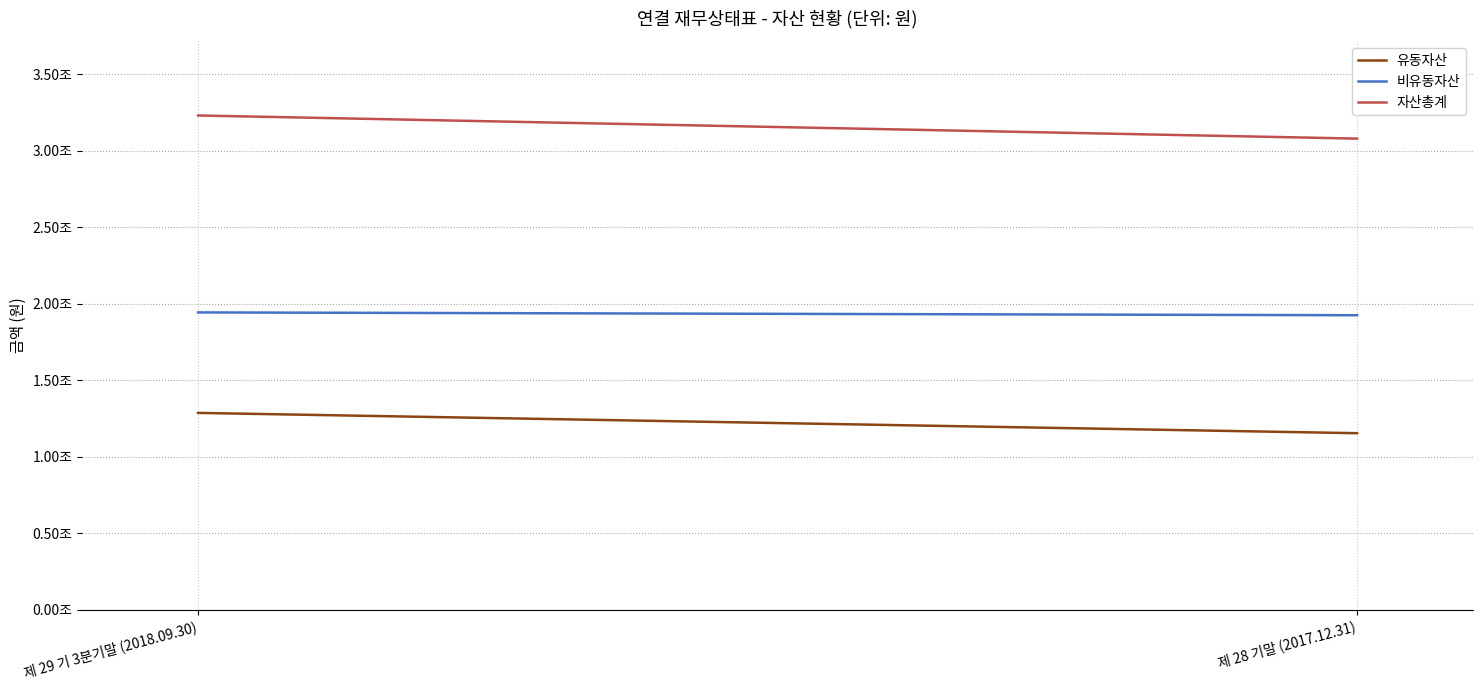

At which label is 자산총계 closest to 3154480698936?

제 28 기말 (2017.12.31)